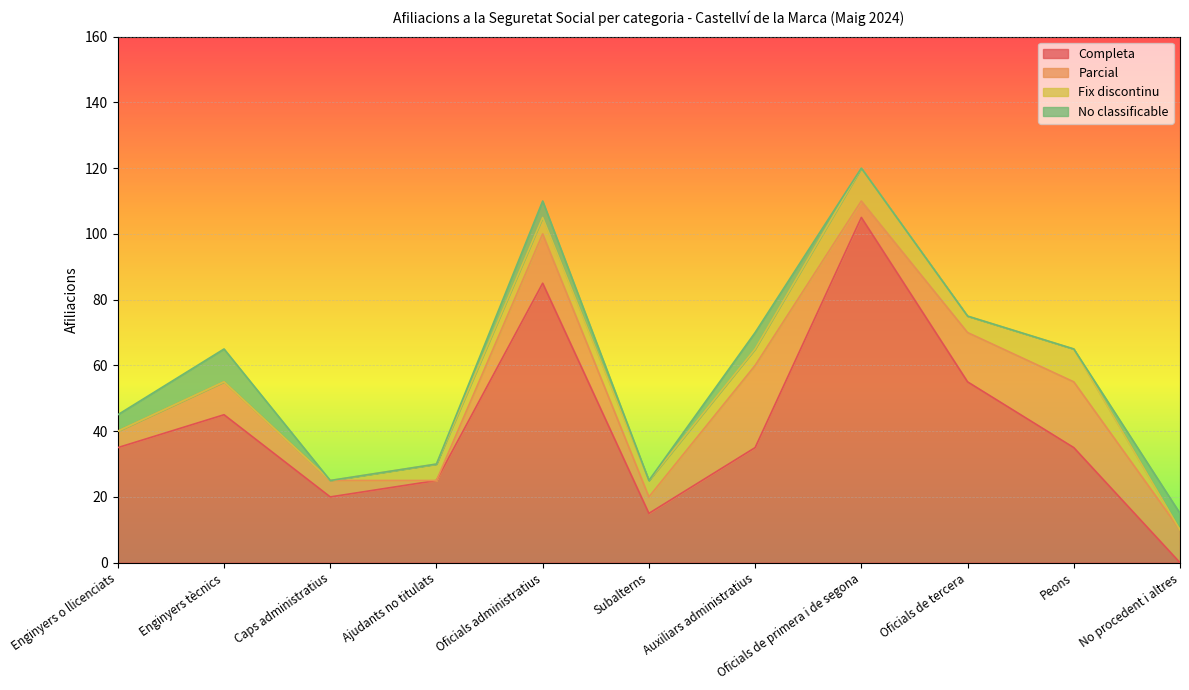

What is the greatest value displayed?

105